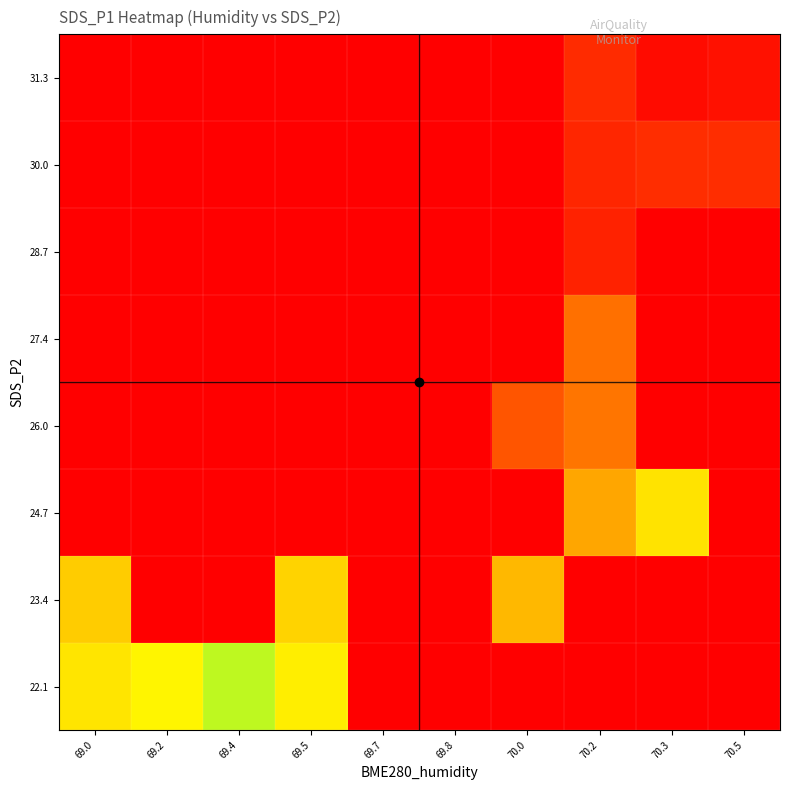

Reading left to right, transcribe all the data shown in this chart.

22.1: 69.0=30.8	69.2=30.0	69.4=27.6	69.5=30.4	69.7=0.0	69.8=0.0	70.0=0.0	70.2=0.0	70.3=0.0	70.5=0.0
23.4: 69.0=32.0	69.2=0.0	69.4=0.0	69.5=31.7	69.7=0.0	69.8=0.0	70.0=33.0	70.2=0.0	70.3=0.0	70.5=0.0
24.7: 69.0=0.0	69.2=0.0	69.4=0.0	69.5=0.0	69.7=0.0	69.8=0.0	70.0=0.0	70.2=33.8	70.3=30.9	70.5=0.0
26.0: 69.0=0.0	69.2=0.0	69.4=0.0	69.5=0.0	69.7=0.0	69.8=0.0	70.0=38.1	70.2=36.2	70.3=0.0	70.5=0.0
27.4: 69.0=0.0	69.2=0.0	69.4=0.0	69.5=0.0	69.7=0.0	69.8=0.0	70.0=0.0	70.2=36.5	70.3=0.0	70.5=0.0
28.7: 69.0=0.0	69.2=0.0	69.4=0.0	69.5=0.0	69.7=0.0	69.8=0.0	70.0=0.0	70.2=41.8	70.3=0.0	70.5=0.0
30.0: 69.0=0.0	69.2=0.0	69.4=0.0	69.5=0.0	69.7=0.0	69.8=44.4	70.0=0.0	70.2=41.5	70.3=41.1	70.5=41.0
31.3: 69.0=0.0	69.2=0.0	69.4=0.0	69.5=0.0	69.7=0.0	69.8=0.0	70.0=0.0	70.2=41.1	70.3=43.4	70.5=43.0